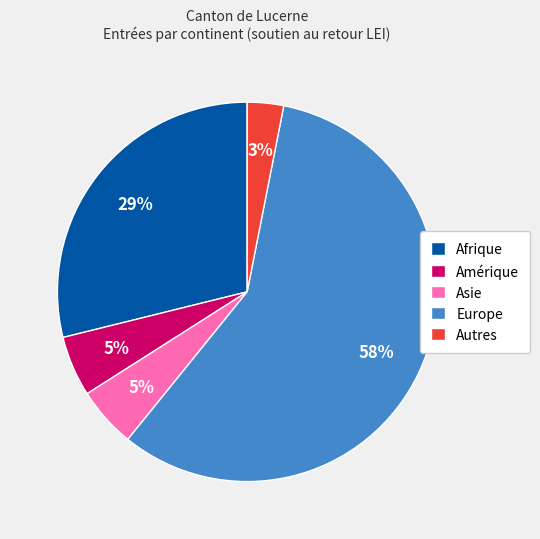

To the nearest percent, what is the difference between the Amérique and Afrique slice percentages?

24%